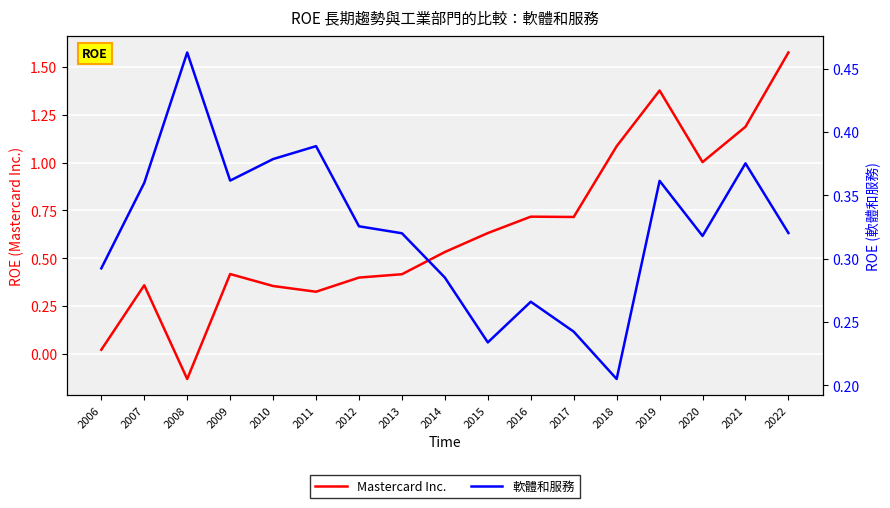

At which label does Mastercard Inc. reach its peak?

2022